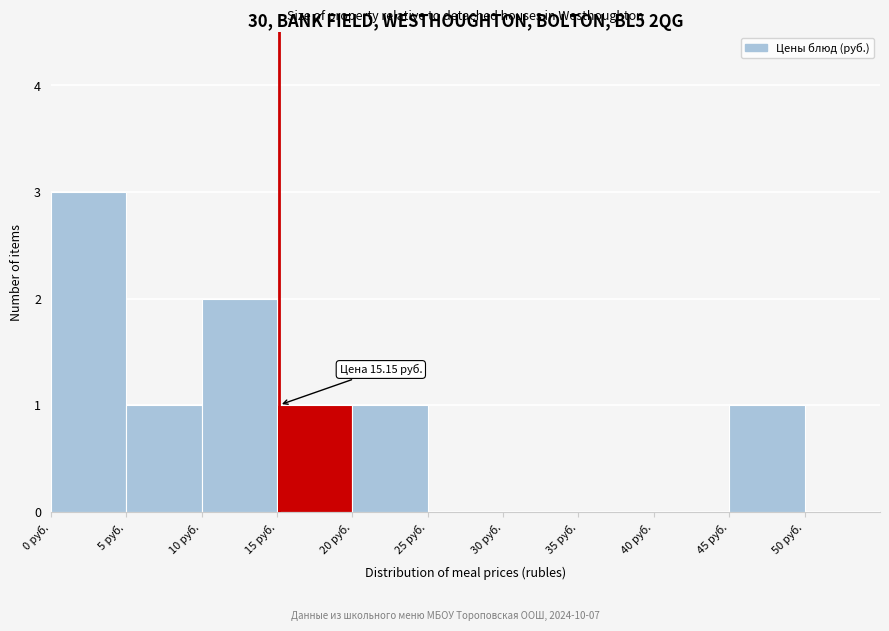

Which range on the x-axis has the tallest bar?

0 to 5